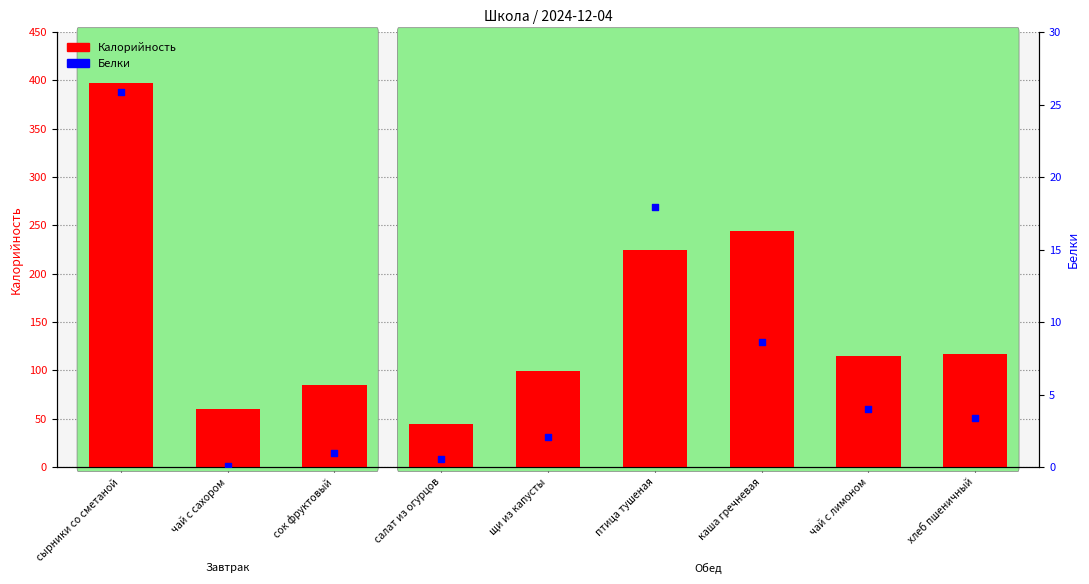

Which series reaches the minimum Y coordinate?

Белки